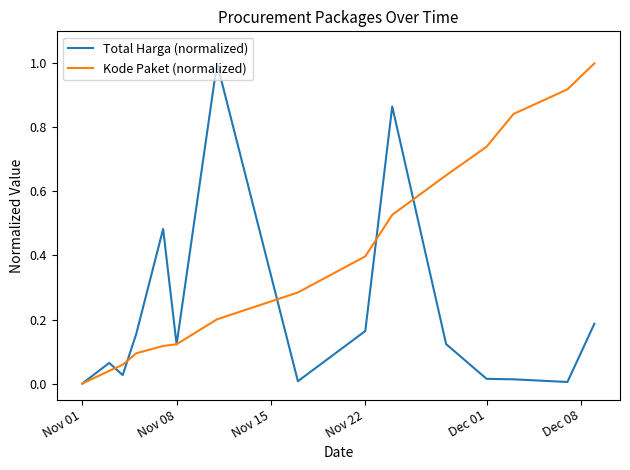

What is the maximum value shown in the chart?

1.0